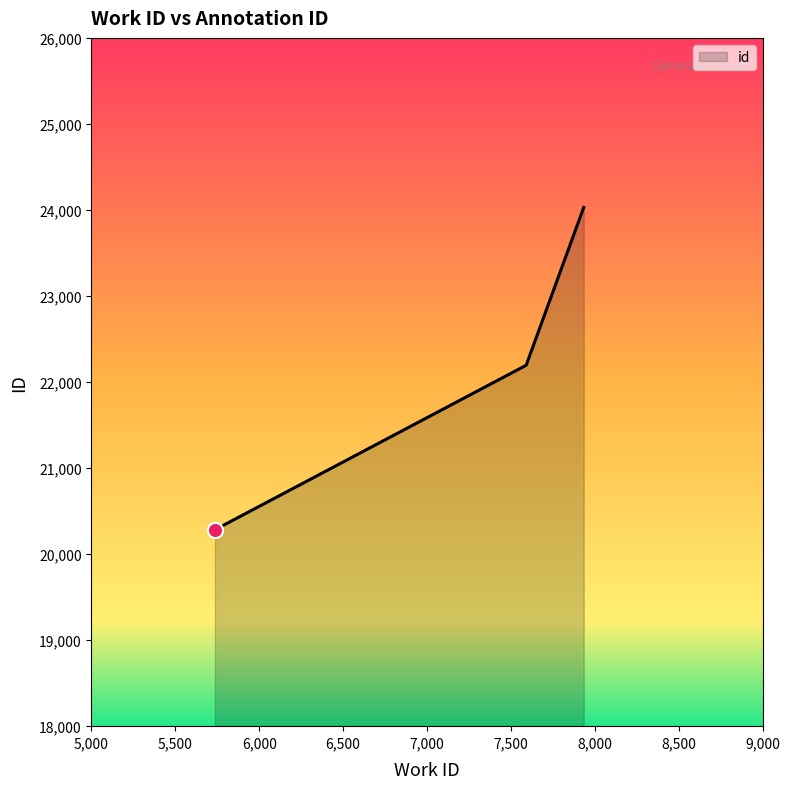

What is the average value?

22169